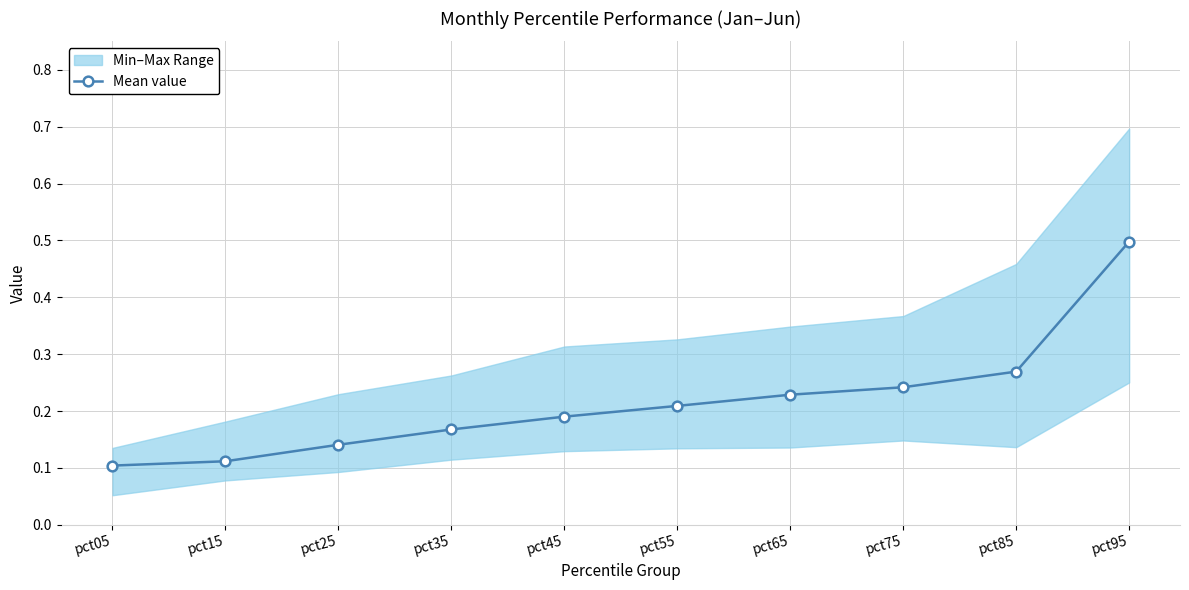

Which category has the highest value across all series?

pct95